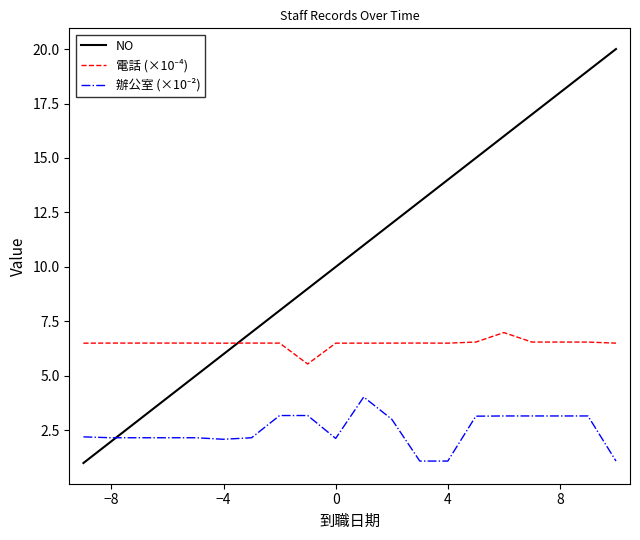

Which series has the largest range (max minus min)?

NO